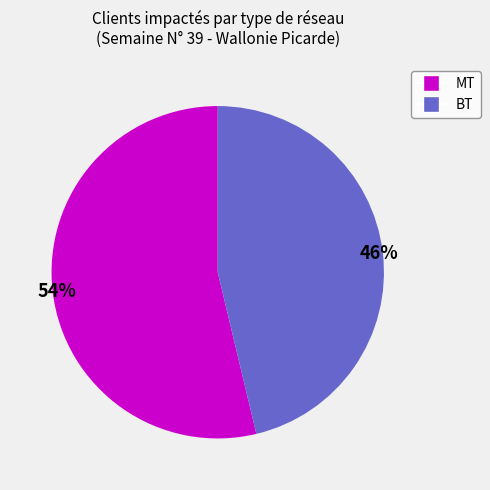

To the nearest percent, what is the average slice percentage?

50%